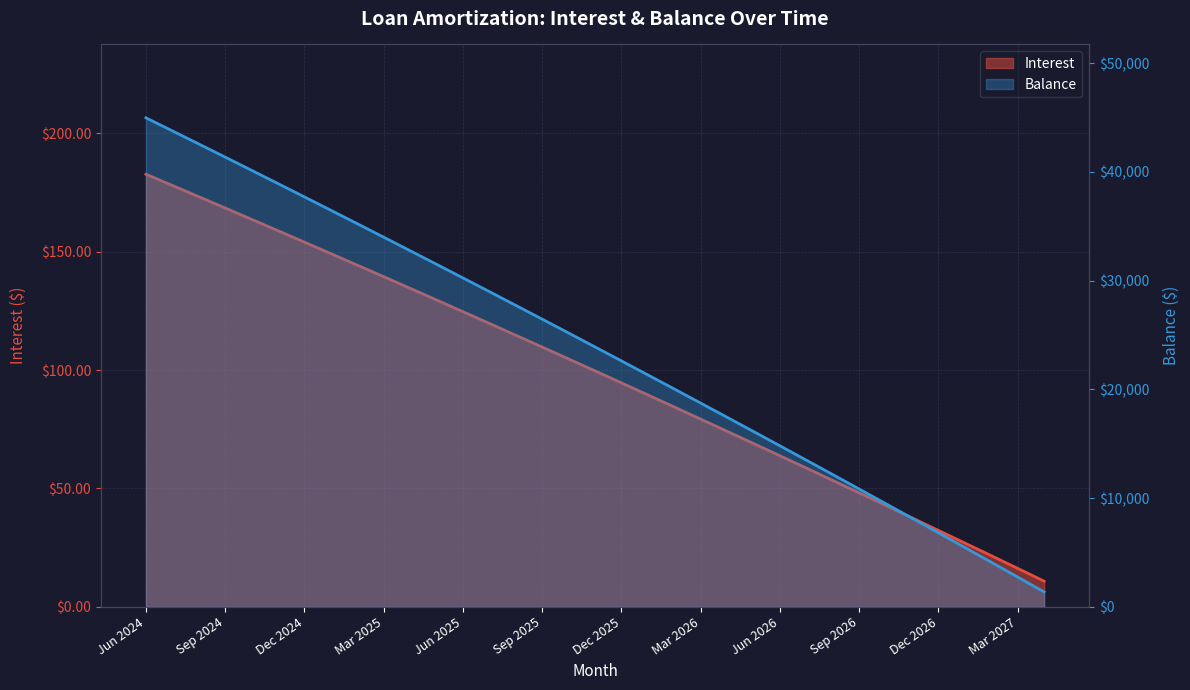

What is the spread (max minus min) of values at 17?

23797.3